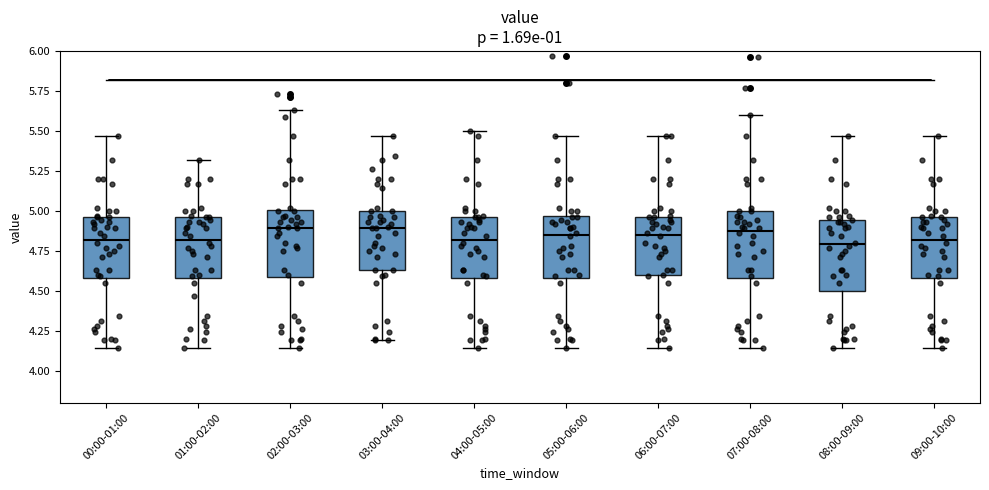

Reading left to right, read every box against the y-axis: the position of its median line, the range the box covers, and the ends of its whiskers. The values are not printed on the chart, so give them approximately, as read against the axis.

00:00-01:00: median 4.80, box 4.60 to 4.95, whiskers 4.15 to 5.45
01:00-02:00: median 4.80, box 4.60 to 4.95, whiskers 4.15 to 5.30
02:00-03:00: median 4.90, box 4.60 to 5.00, whiskers 4.15 to 5.65
03:00-04:00: median 4.90, box 4.65 to 5.00, whiskers 4.20 to 5.45
04:00-05:00: median 4.80, box 4.60 to 4.95, whiskers 4.15 to 5.50
05:00-06:00: median 4.85, box 4.60 to 4.95, whiskers 4.15 to 5.45
06:00-07:00: median 4.85, box 4.60 to 4.95, whiskers 4.15 to 5.45
07:00-08:00: median 4.90, box 4.60 to 5.00, whiskers 4.15 to 5.60
08:00-09:00: median 4.80, box 4.50 to 4.95, whiskers 4.15 to 5.45
09:00-10:00: median 4.80, box 4.60 to 4.95, whiskers 4.15 to 5.45